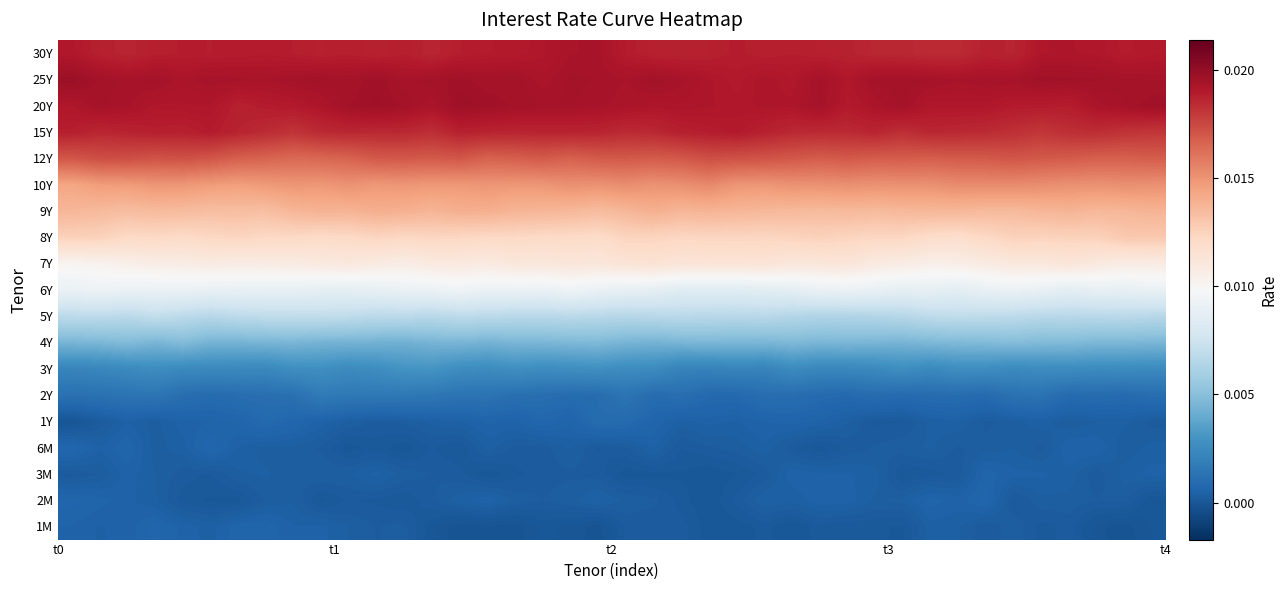

At how many categories does at least one series exceed 0?

40